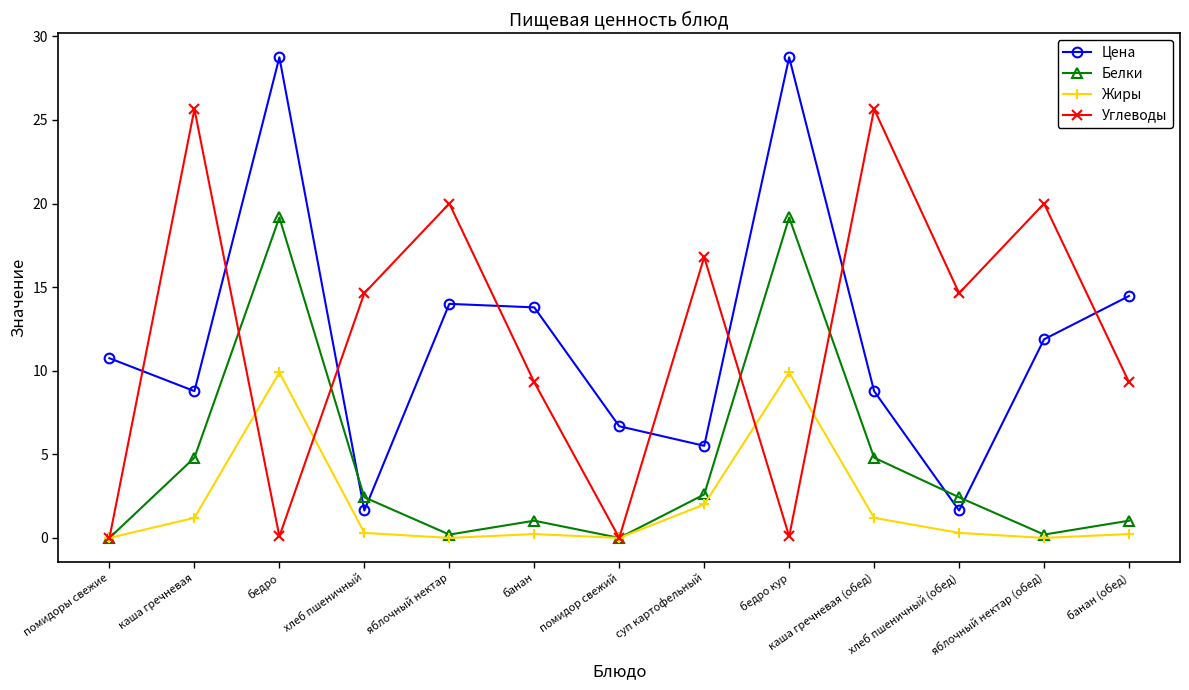

What is the sum of all Углеводы values?

156.2